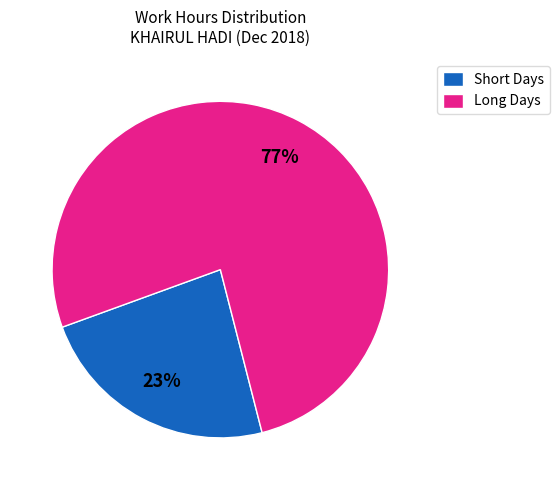

True or false: Short Days accounts for 23% of the total.

True